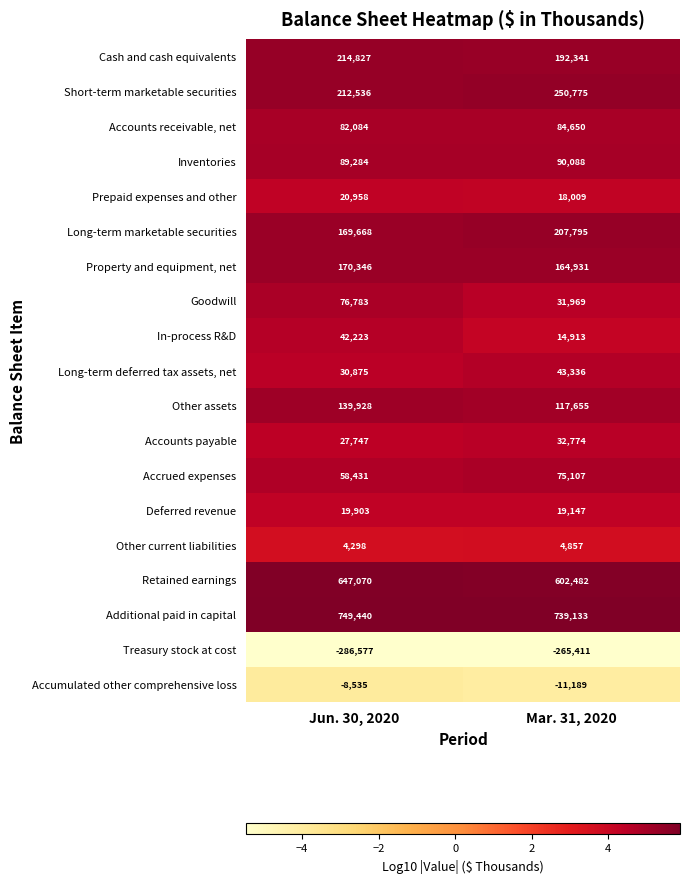

What is the approximate value of Cash and cash equivalents at Jun. 30, 2020, to the nearest 50?

214850